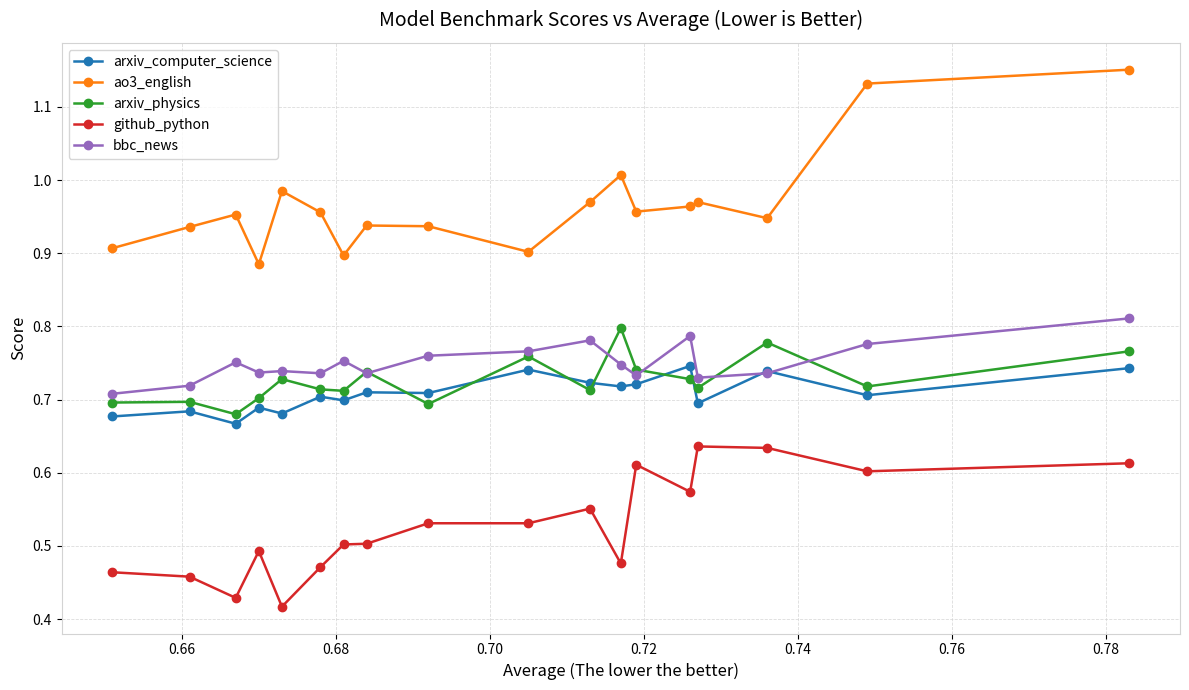

True or false: github_python and arxiv_computer_science intersect in this chart.

False